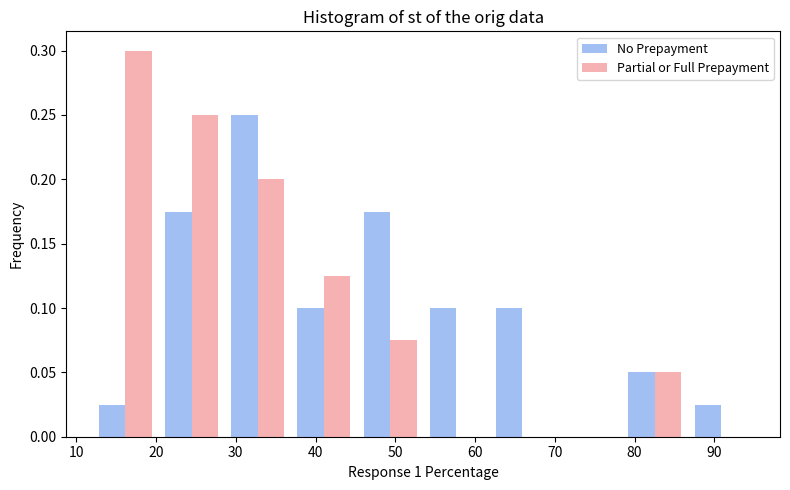

Reading left to right, transcribe this chart: for each range on the x-axis, give the height of each series' bar. Neither the bar edges nor the heights are printed on the chart, so give them approximately, as read against the axes.

12.0 to 20.3: No Prepayment=0.025	Partial or Full Prepayment=0.300
20.3 to 28.6: No Prepayment=0.175	Partial or Full Prepayment=0.250
28.6 to 36.9: No Prepayment=0.250	Partial or Full Prepayment=0.200
36.9 to 45.2: No Prepayment=0.100	Partial or Full Prepayment=0.125
45.2 to 53.5: No Prepayment=0.175	Partial or Full Prepayment=0.075
53.5 to 61.8: No Prepayment=0.100	Partial or Full Prepayment=0
61.8 to 70.1: No Prepayment=0.100	Partial or Full Prepayment=0
70.1 to 78.4: No Prepayment=0	Partial or Full Prepayment=0
78.4 to 86.7: No Prepayment=0.050	Partial or Full Prepayment=0.050
86.7 to 95.0: No Prepayment=0.025	Partial or Full Prepayment=0